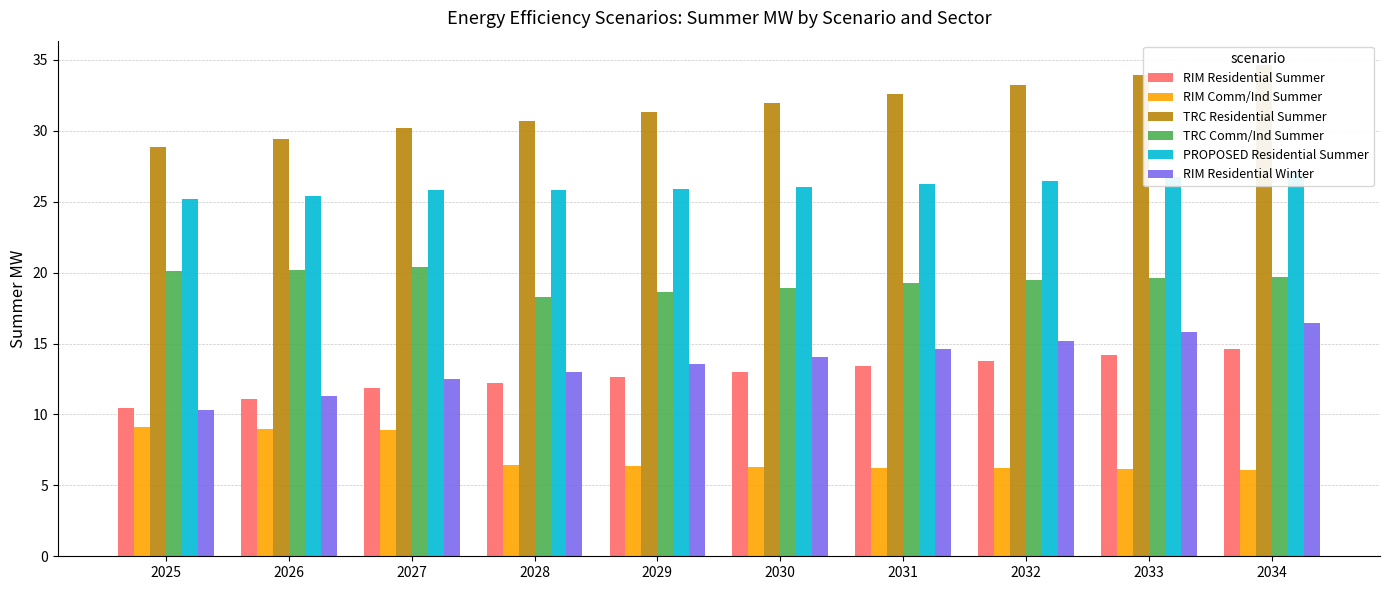

What is the total value across all series at 2031?

112.3